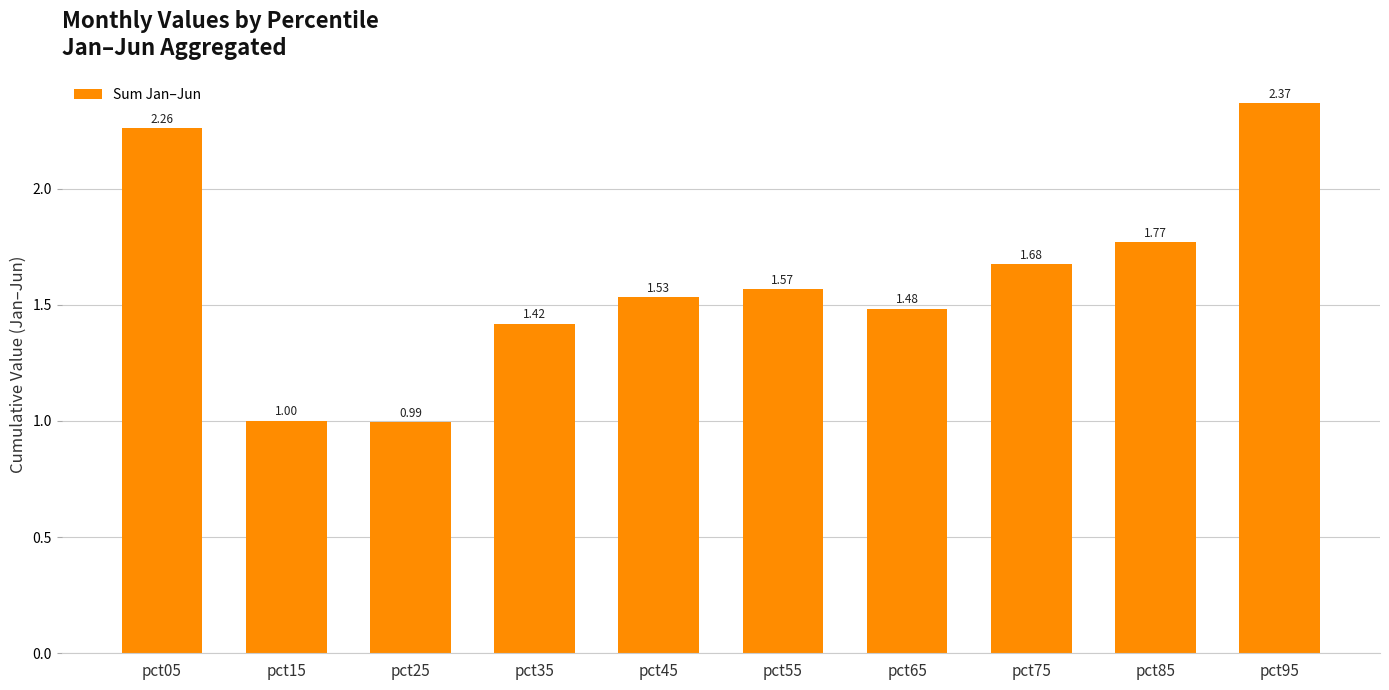

How many data points are less than 1?

1